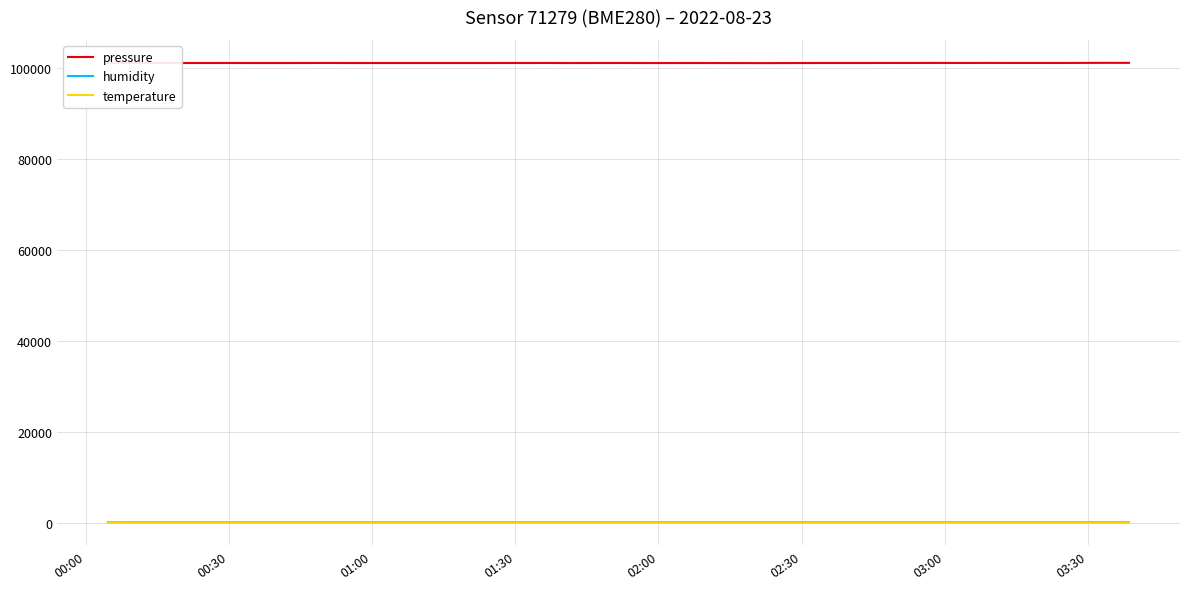

How many values in the humidity series exceed 87?

23